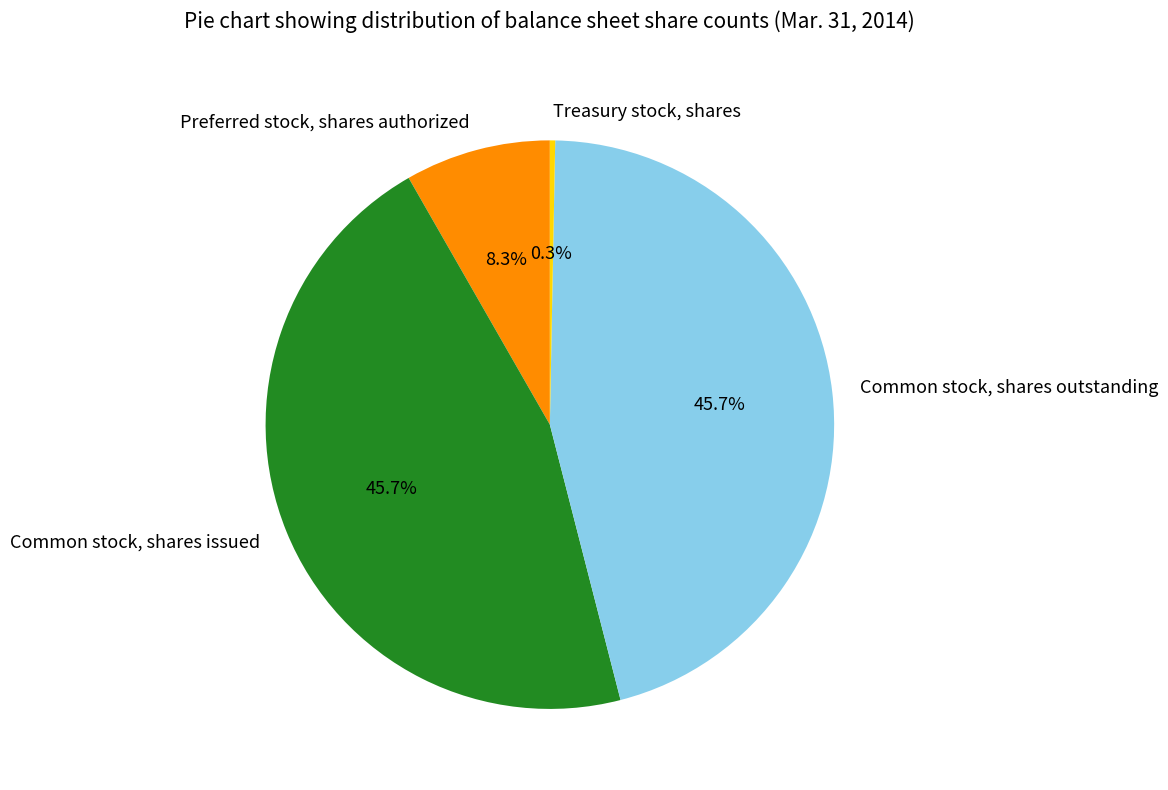

What portion of the pie excludes Common stock, shares outstanding?

54.3%